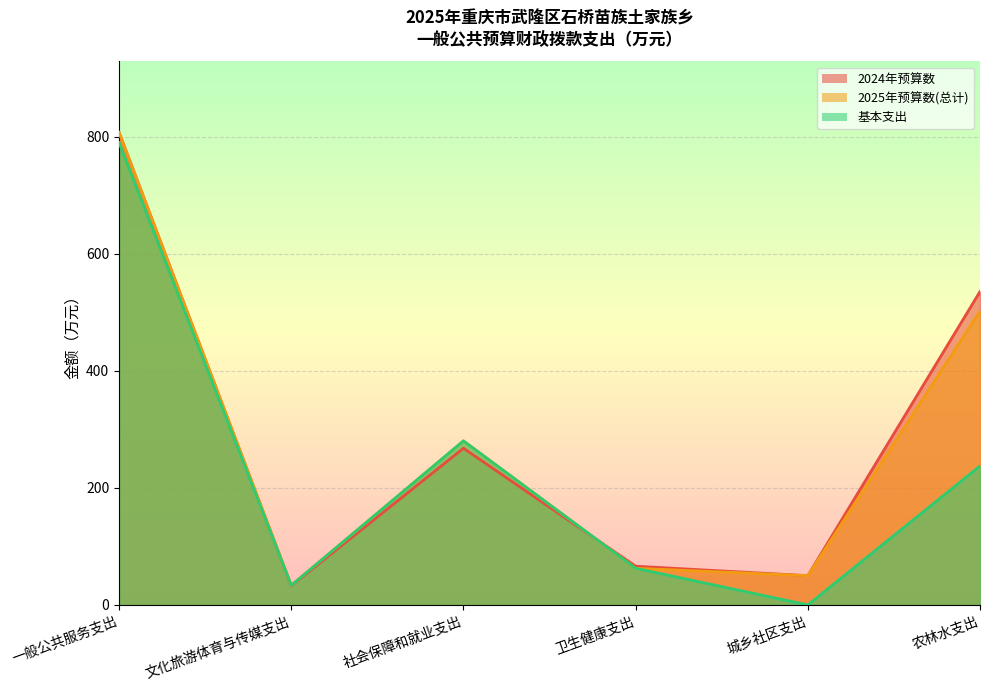

Reading left to right, list all the values displayed in this chart.

2024年预算数: 一般公共服务支出=807.4	文化旅游体育与传媒支出=32.7	社会保障和就业支出=267.8	卫生健康支出=66.2	城乡社区支出=50.0	农林水支出=535.6
2025年预算数(总计): 一般公共服务支出=807.8	文化旅游体育与传媒支出=33.5	社会保障和就业支出=280.4	卫生健康支出=62.6	城乡社区支出=50.0	农林水支出=502.3
基本支出: 一般公共服务支出=790.1	文化旅游体育与传媒支出=33.5	社会保障和就业支出=280.4	卫生健康支出=62.6	城乡社区支出=0.0	农林水支出=237.5